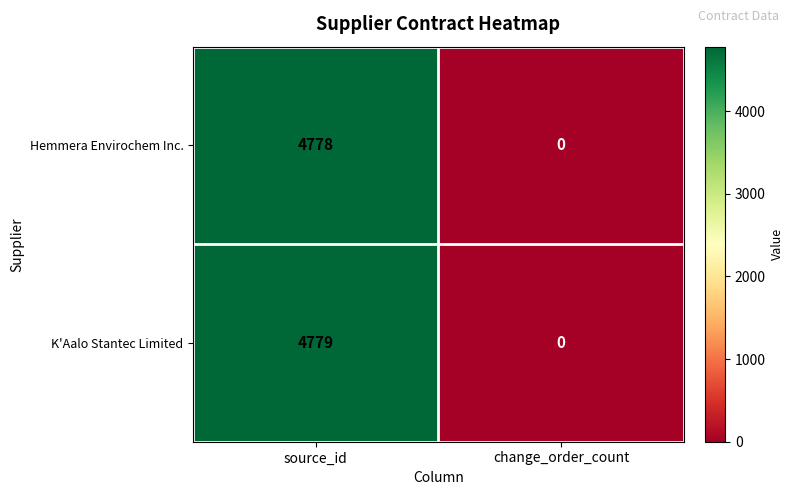

Which category has the lowest value in the K'Aalo Stantec Limited series?

change_order_count